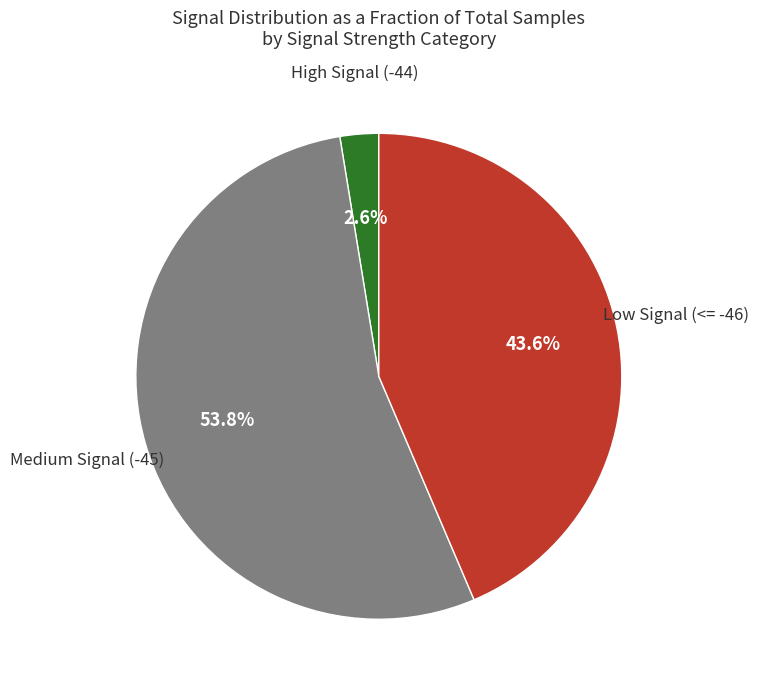

Does any single category account for the majority?

Yes